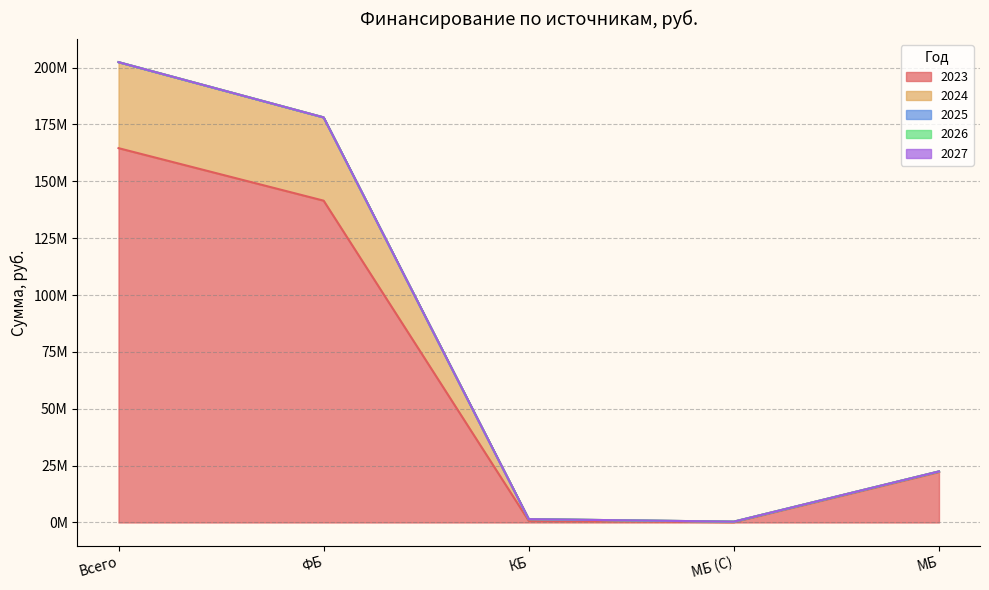

Is it true that 2025 equals 0.0 at МБ?

True